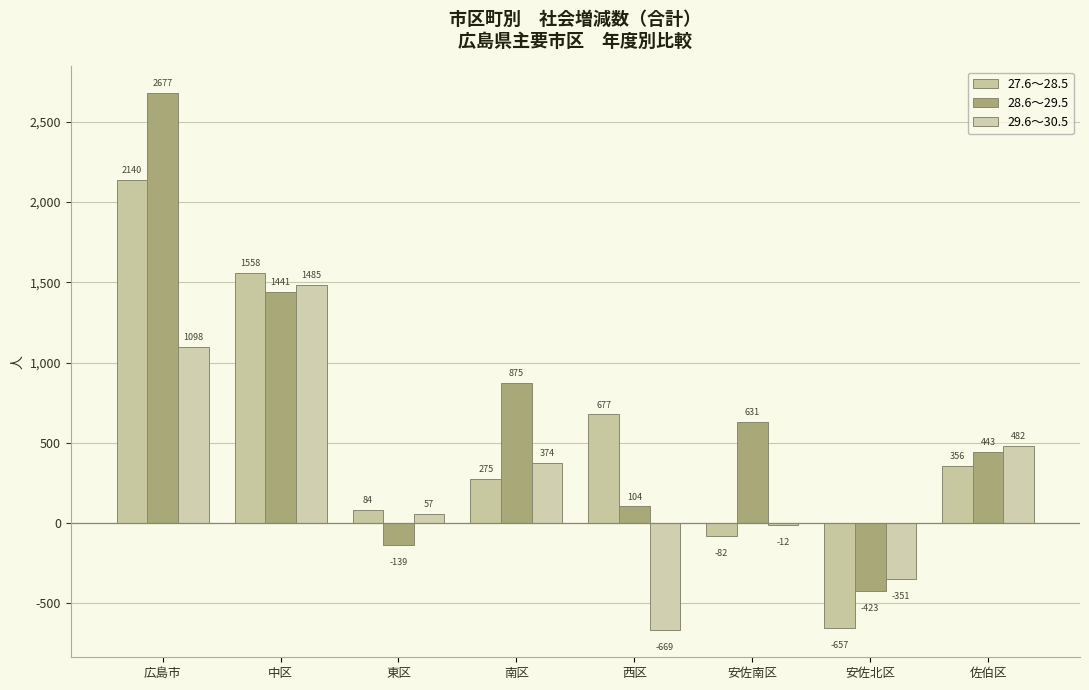

What is the sum of the 28.6～29.5 values at 東区 and 広島市?

2538